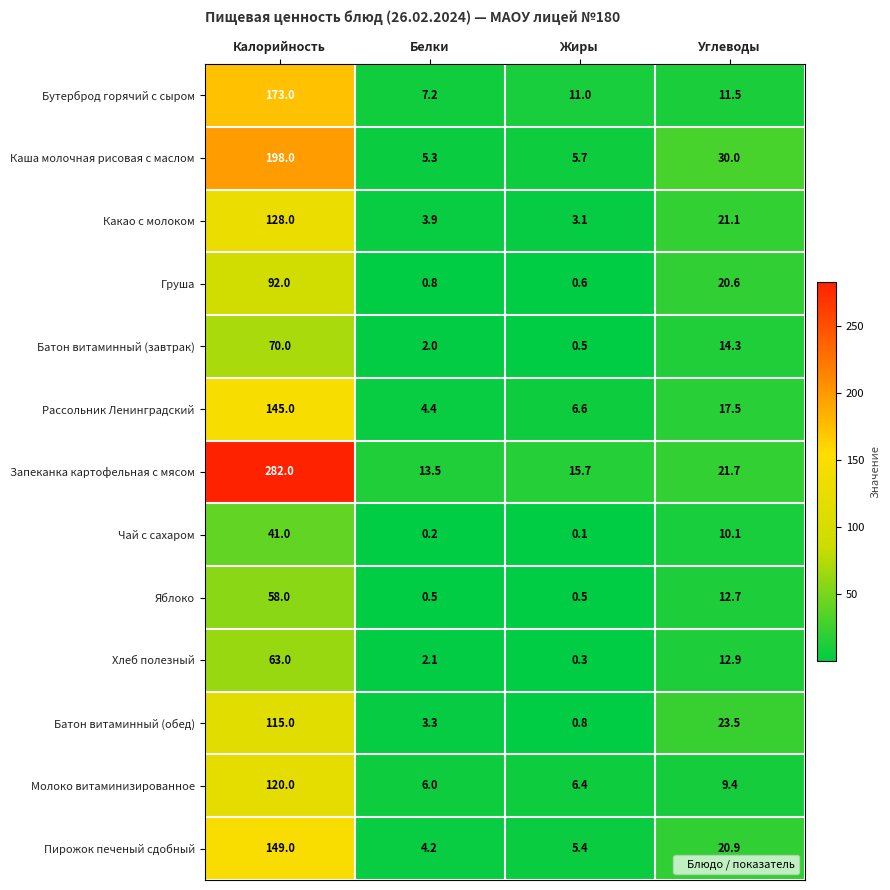

Rank the series at Белки from highest to lowest value.

Запеканка картофельная с мясом, Бутерброд горячий с сыром, Молоко витаминизированное, Каша молочная рисовая с маслом, Рассольник Ленинградский, Пирожок печеный сдобный, Какао с молоком, Батон витаминный (обед), Хлеб полезный, Батон витаминный (завтрак), Груша, Яблоко, Чай с сахаром